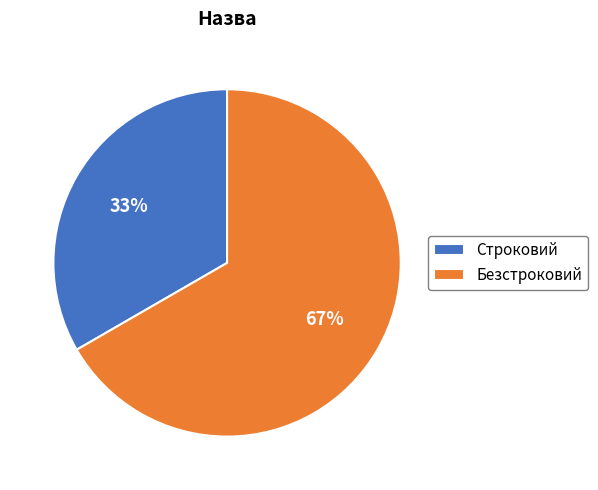

Which slice is the smallest?

Строковий